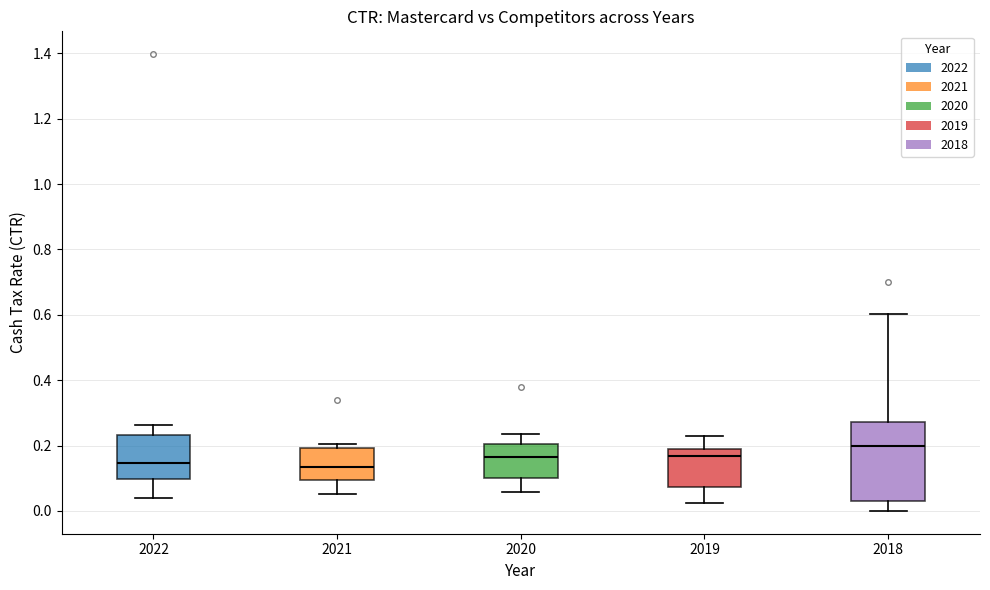

Reading left to right, transcribe this box plot: for each box, give where its median line is, the range the box spans, and where its two whiskers end, as read against the y-axis. The values are not printed on the chart, so give them approximately, as read against the axis.

2022: median 0.14, box 0.10 to 0.24, whiskers 0.04 to 0.26
2021: median 0.14, box 0.10 to 0.20, whiskers 0.06 to 0.20 (just above the box's upper edge)
2020: median 0.16, box 0.10 to 0.20, whiskers 0.06 to 0.24
2019: median 0.16, box 0.08 to 0.18, whiskers 0.02 to 0.22
2018: median 0.20, box 0.04 to 0.28, whiskers 0.00 to 0.60